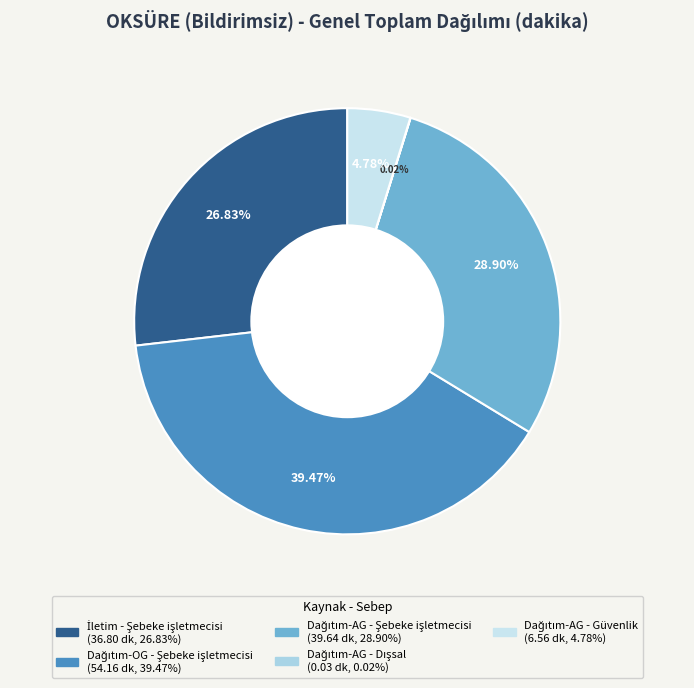

What percentage is the Dağıtım-AG - Güvenlik slice, to the nearest percent?

5%